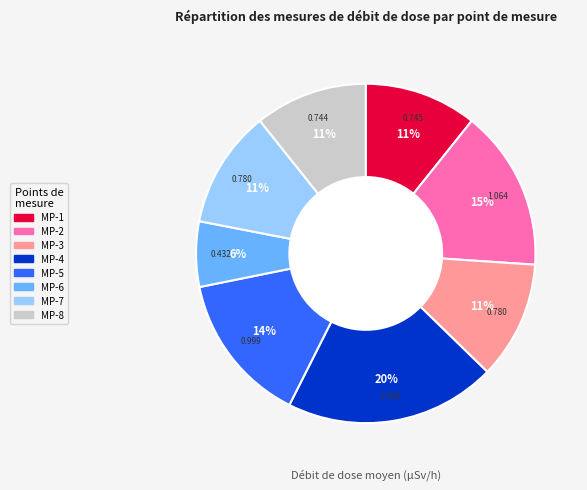

To the nearest percent, what percentage of the pie is MP-3?

11%